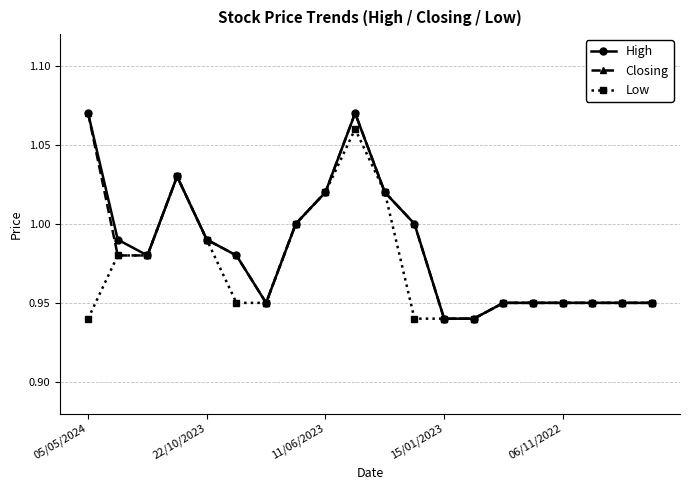

True or false: Closing has more than 0 points higher than both neighbors.

True